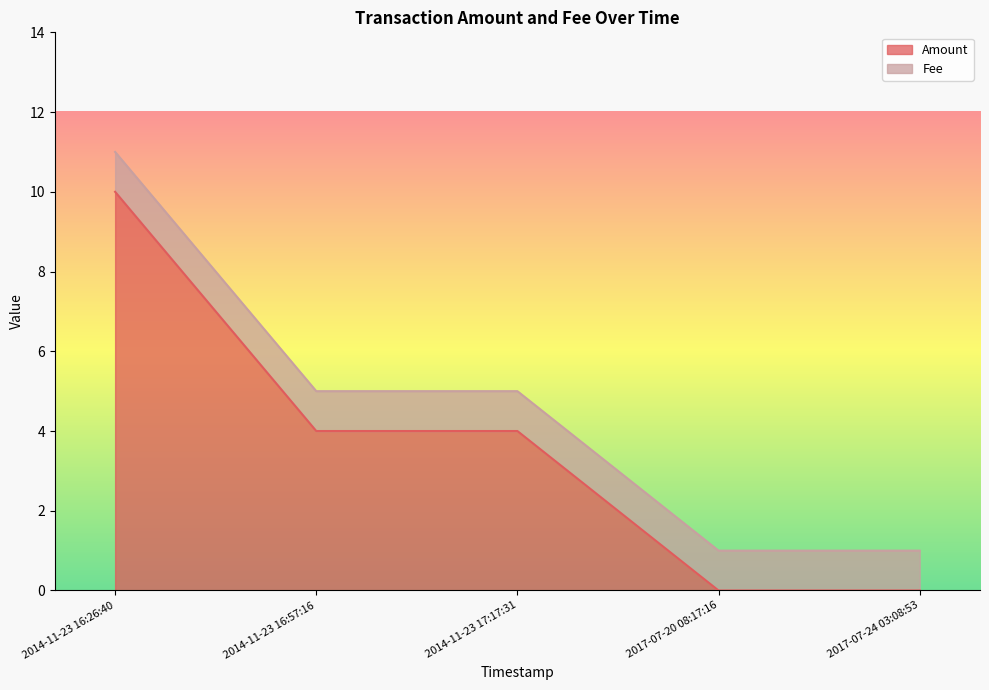

The Amount series shows 0 at 2017-07-20 08:17:16. True or false?

True